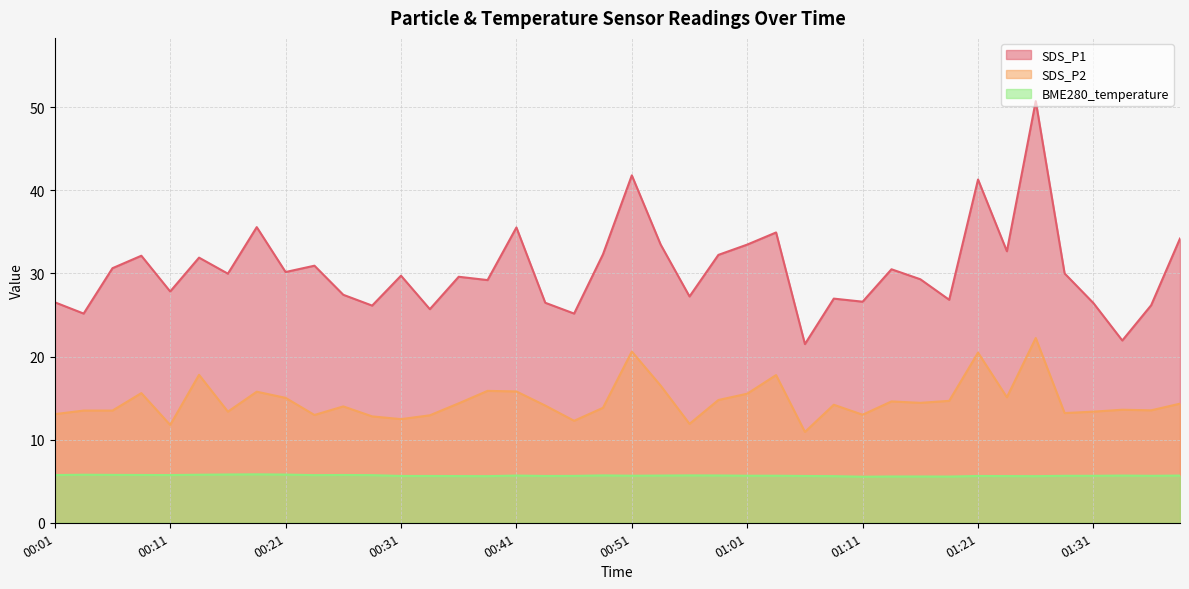

What are all the series names shown in the legend?

SDS_P1, SDS_P2, BME280_temperature